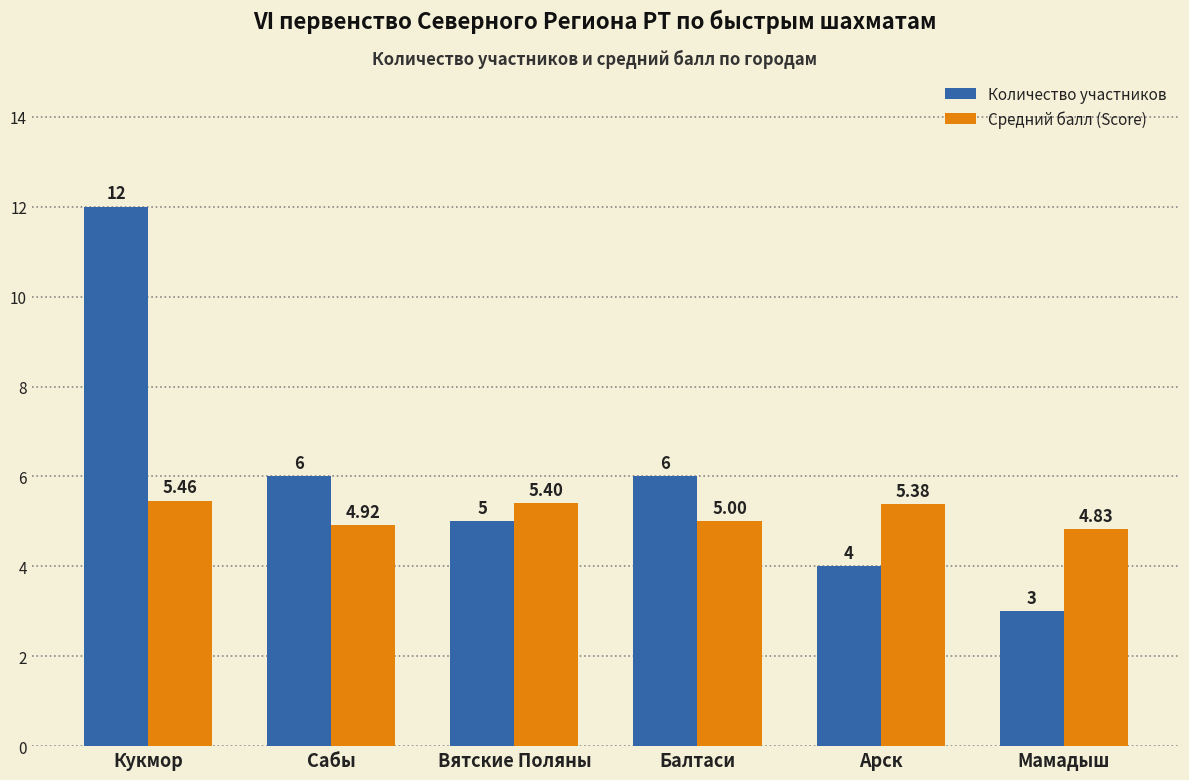

Which series has the widest spread of values?

Количество участников